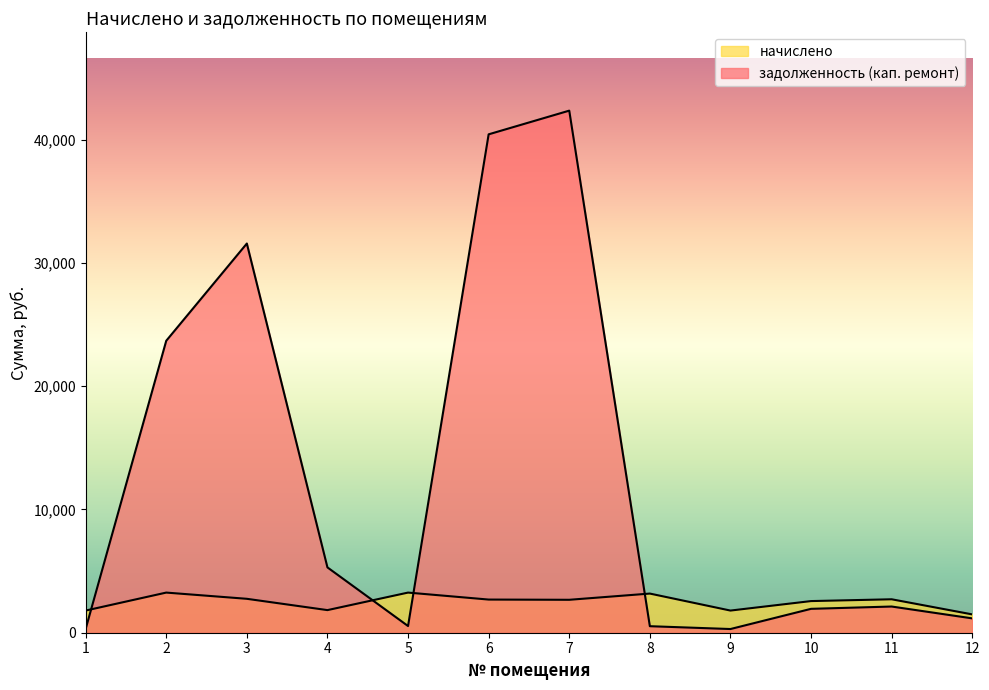

What is the spread (max minus min) of values at 10?

629.0